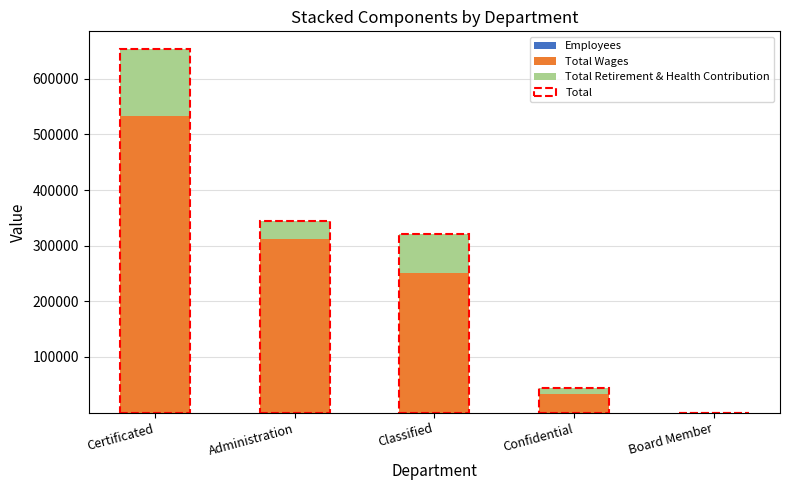

Rank the series at Classified from lowest to highest value.

Employees, Total Retirement & Health Contribution, Total Wages